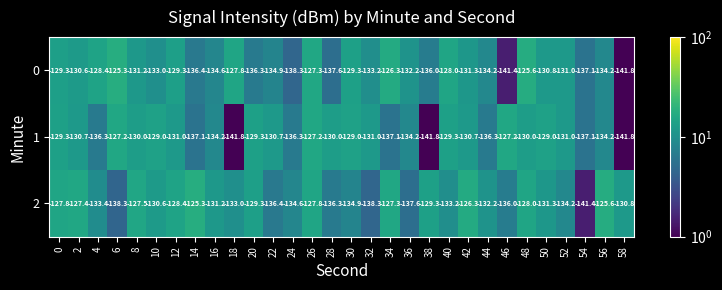

What is the average value of the 1 series?

-132.7